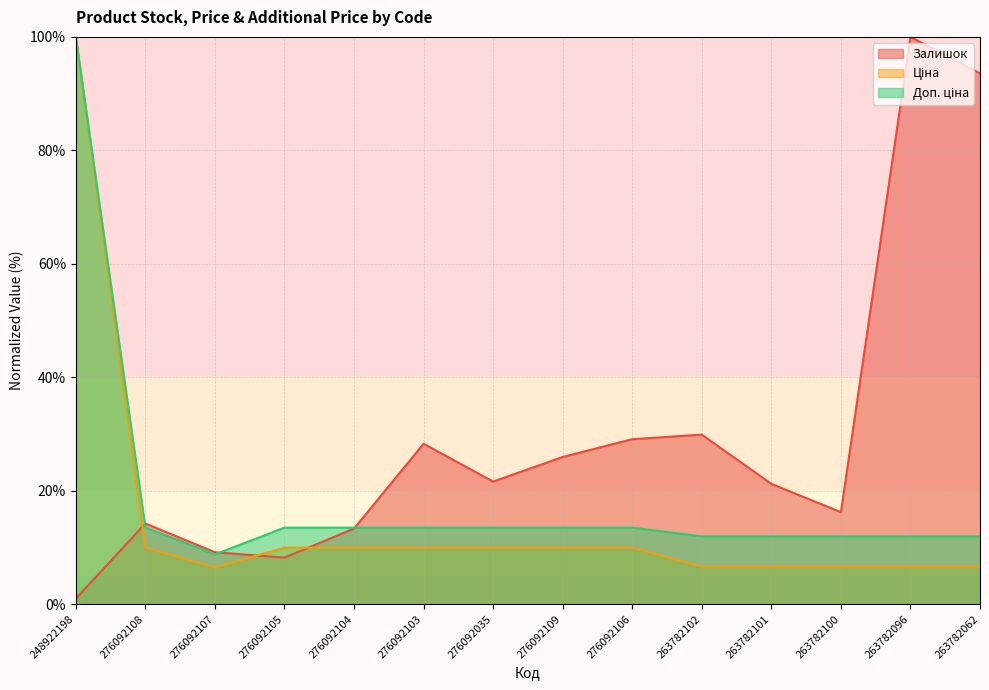

At which category does Ціна reach its first local valley?

276092107